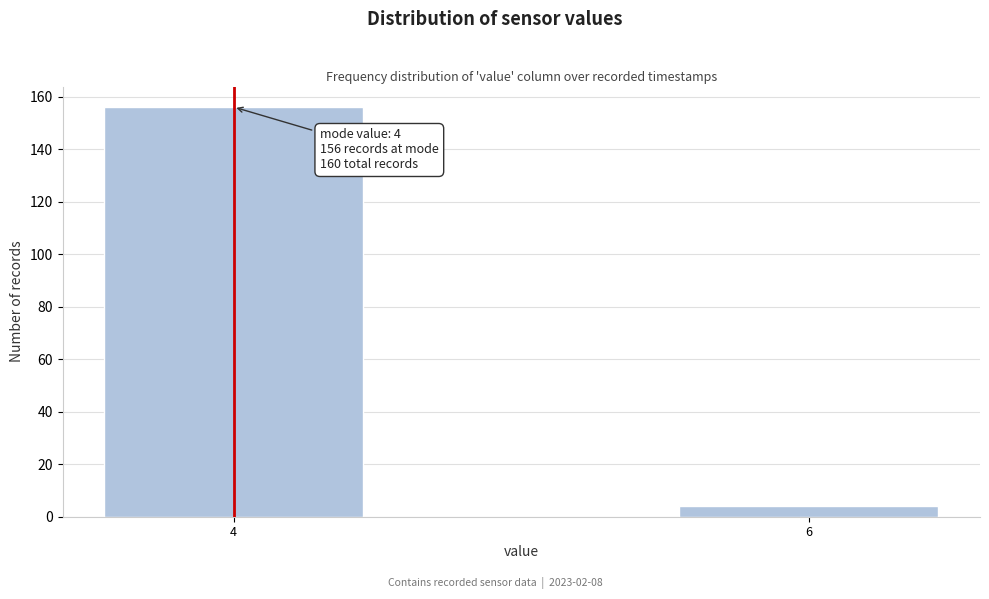

Reading right to left, extract all data points from this chart.

4	156